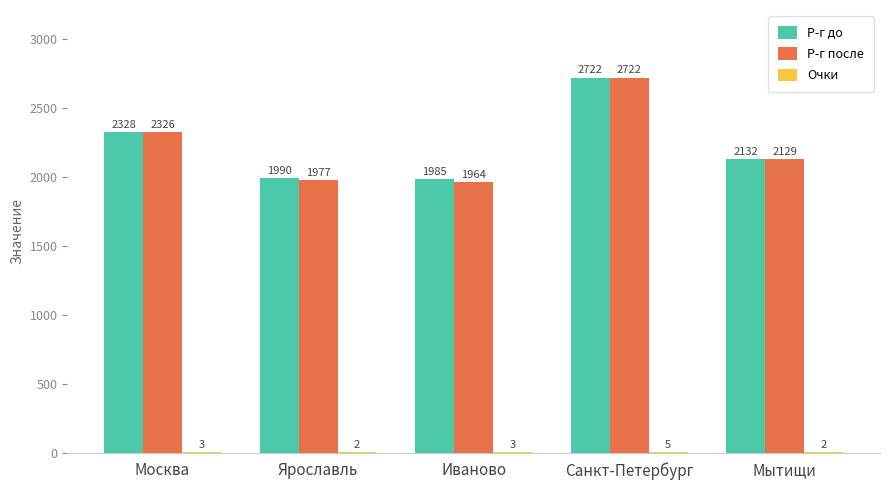

Where does the Р-г до series first go above 2132?

Москва